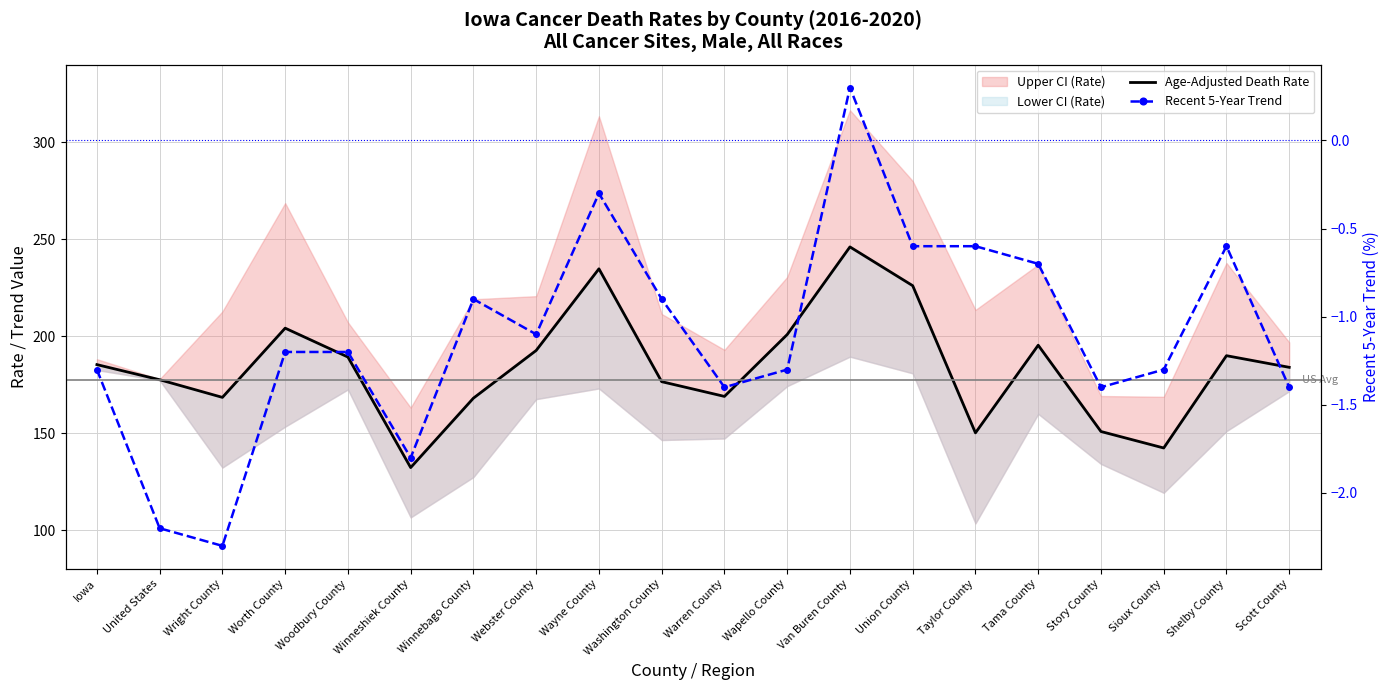

What is the sum of the Recent 5-Year Trend values at United States and Sioux County?

-3.5